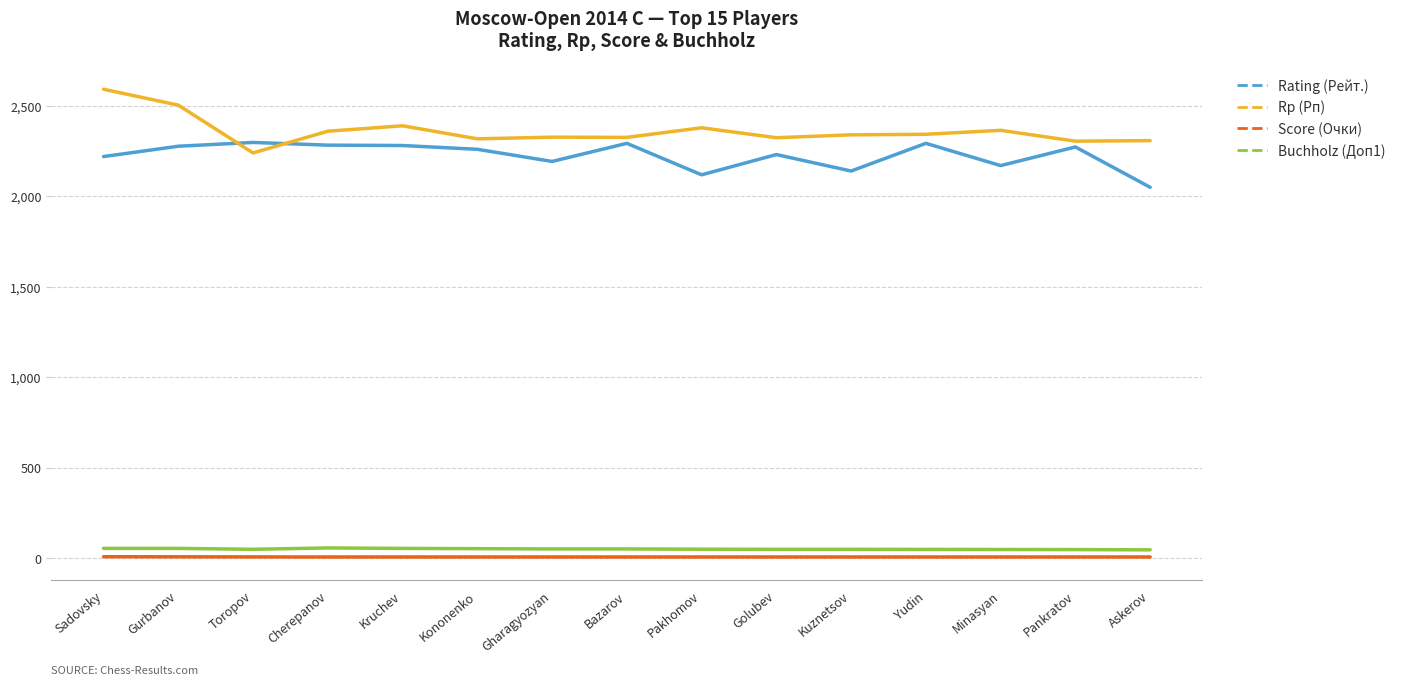

What is the greatest value displayed?

2592.0